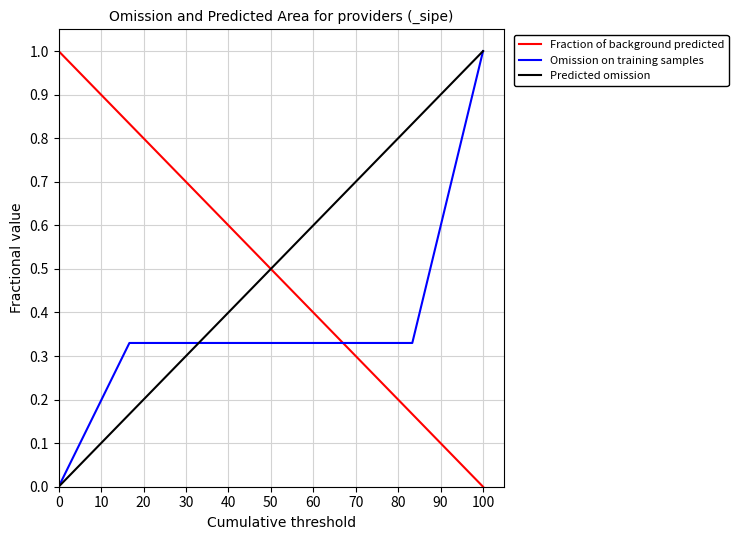

What is the maximum value shown in the chart?

1.0